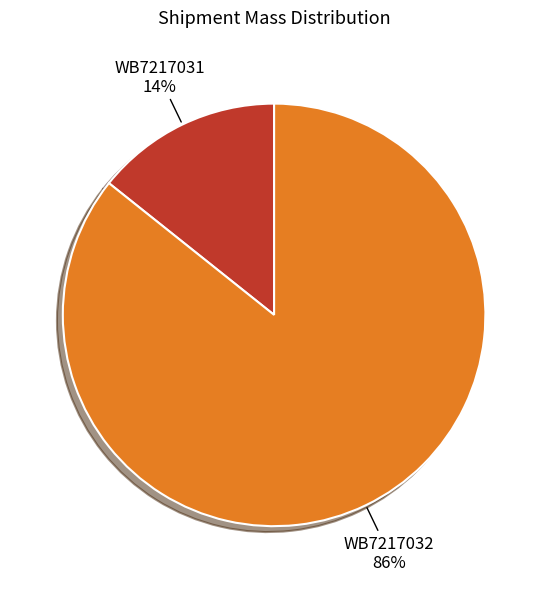

What is the smallest slice in the pie chart?

WB7217031